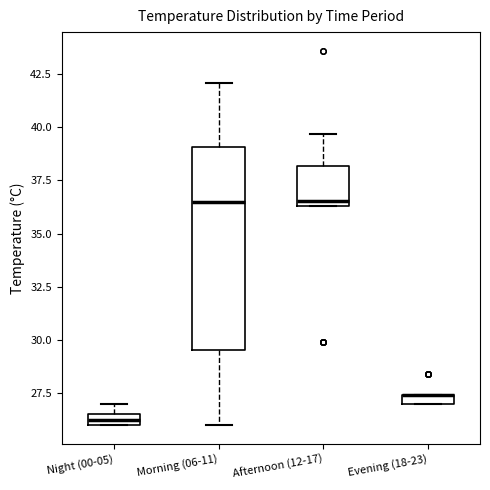

Which box is the tallest, from its lower edge to its upper edge?

Morning (06-11)